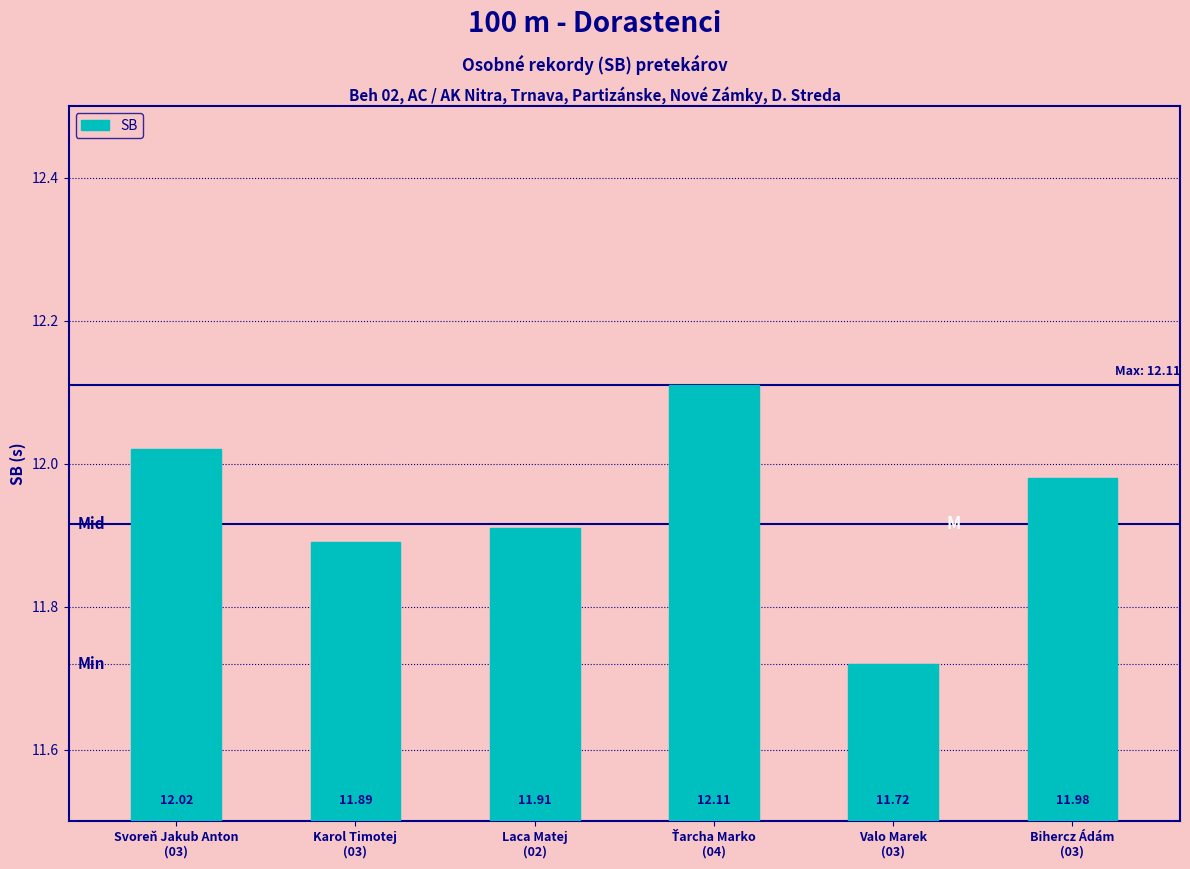

What position from the left is Bihercz Ádám
(03)?

6